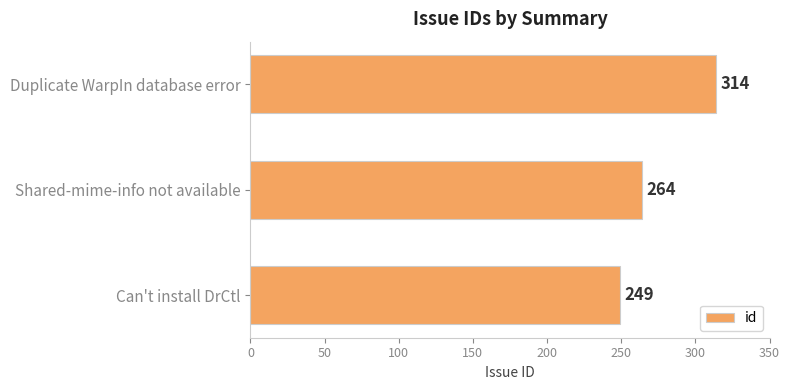

Reading bottom to top, extract all data points from this chart.

249	264	314